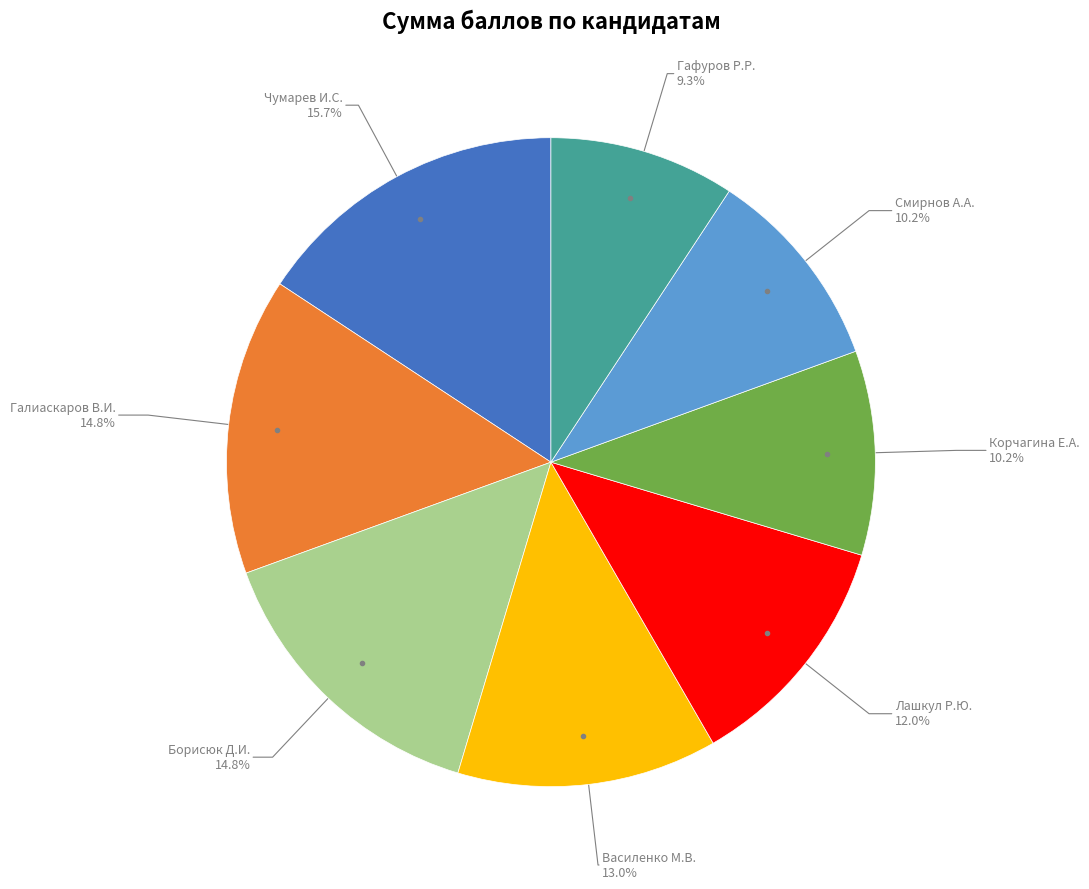

Does any single category account for the majority?

No